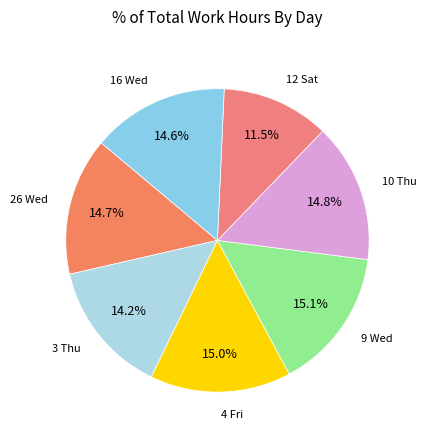

How many slices are in this pie chart?

7